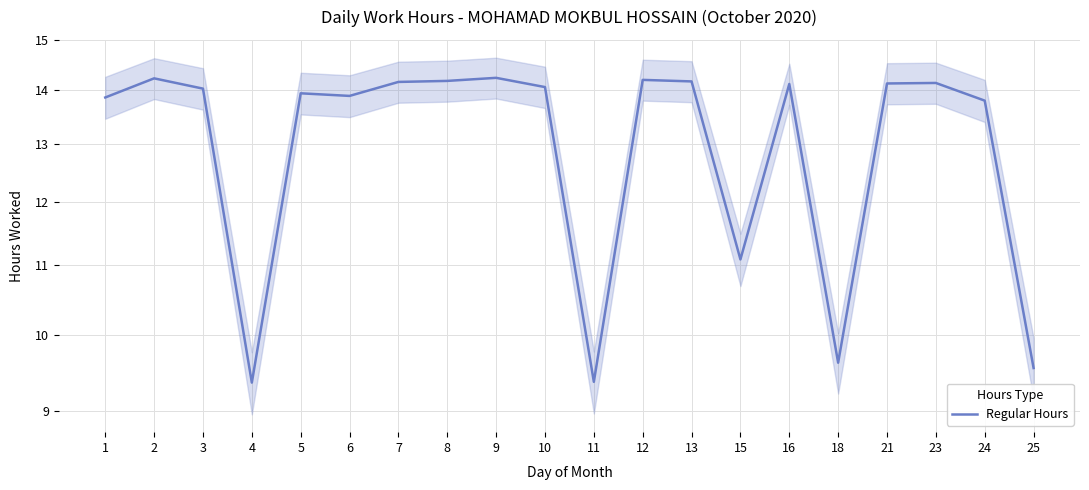

Which has a higher value, 8 or 18?

8